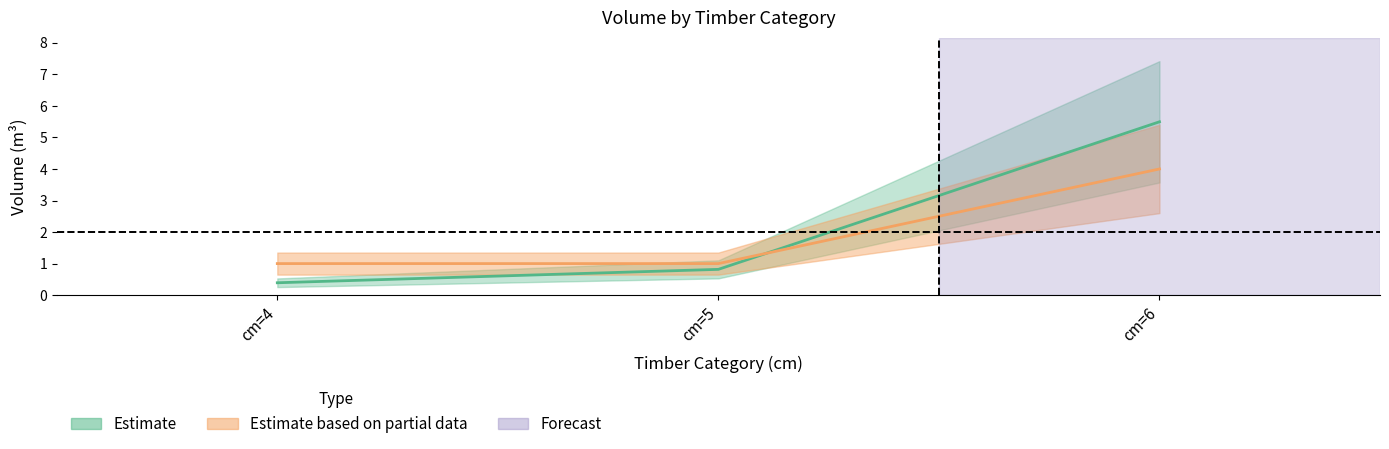

Which series has the largest total across all categories?

produit_vtgr